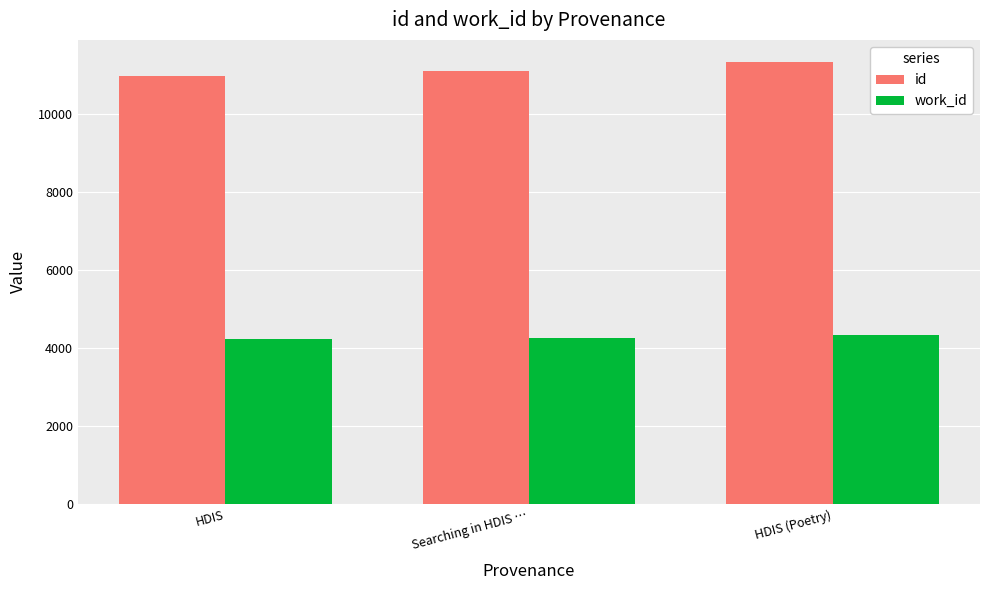

What is the sum of all id values?

33400.3